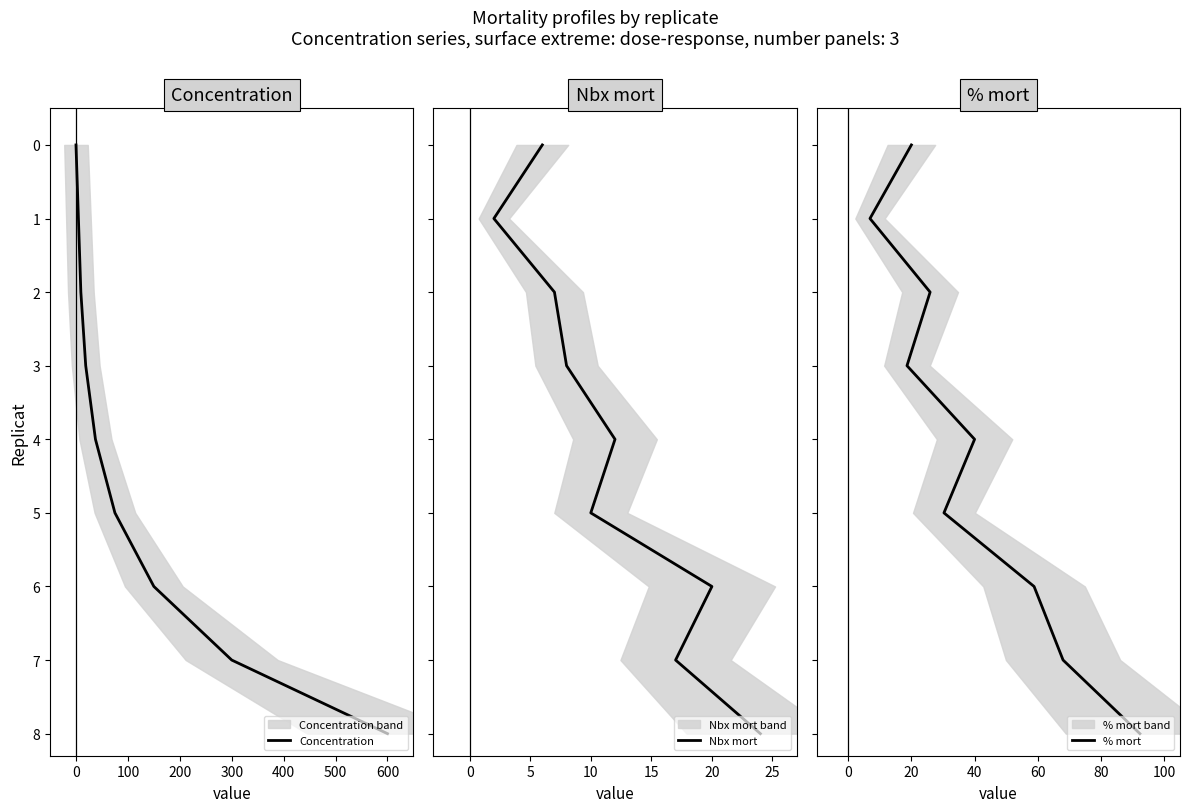

Is the value of Concentration at 700 greater than the value of % mort at −100?

Yes